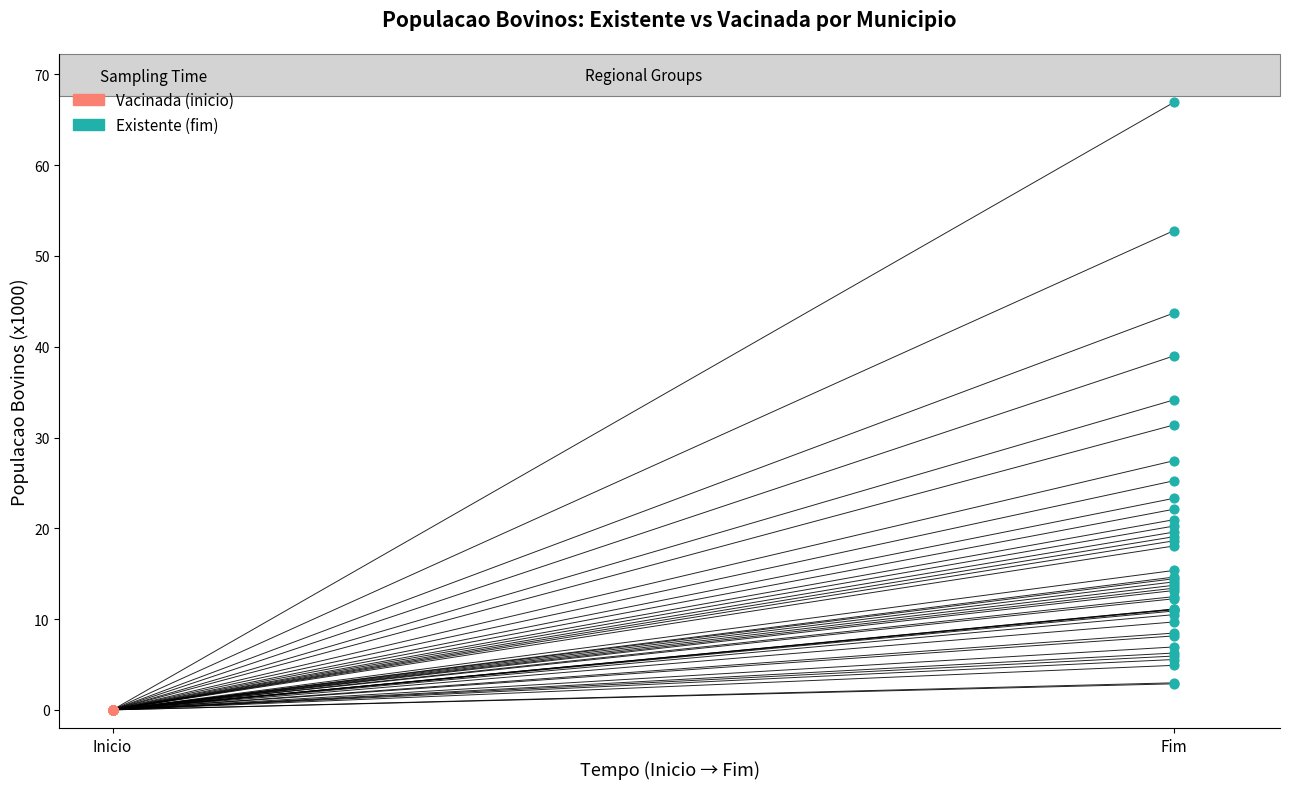

Between Inicio and Fim, which is larger?

Fim